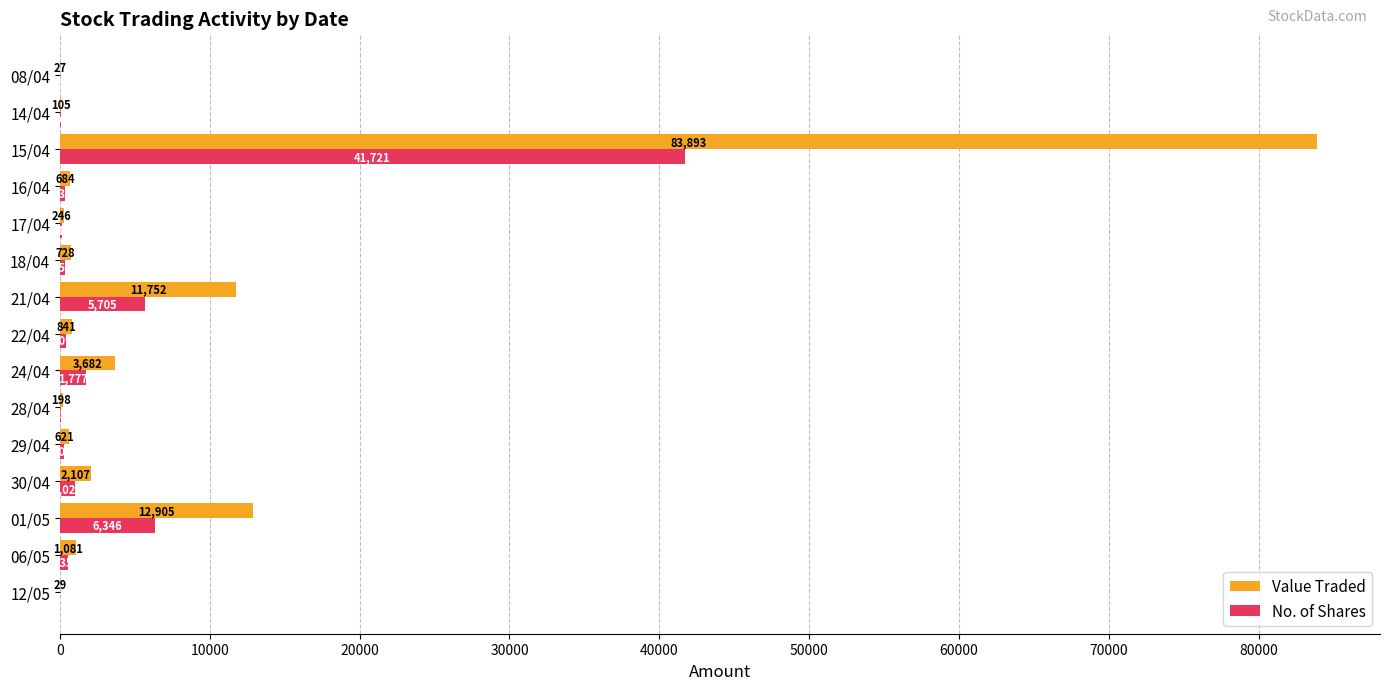

At which label is Value Traded closest to 41960?

01/05